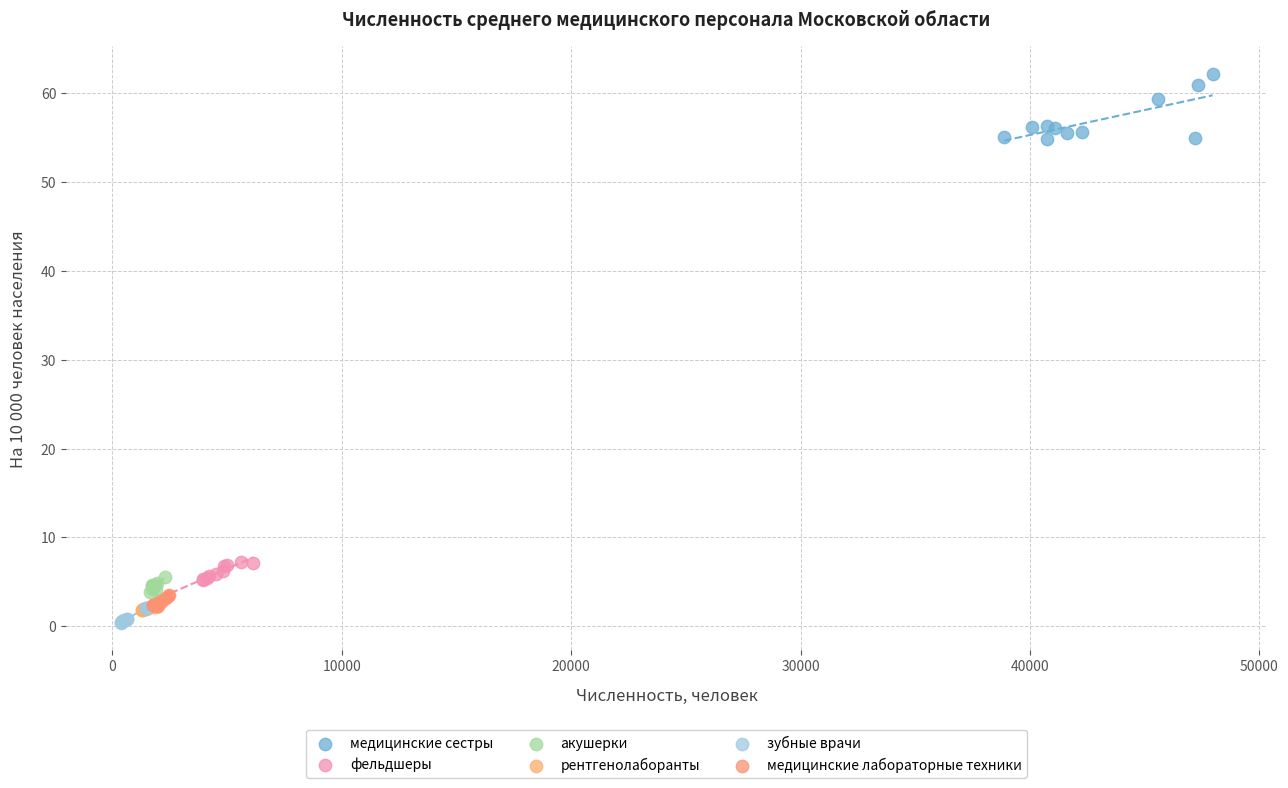

What are all the series names shown in the legend?

медицинские сестры, фельдшеры, акушерки, рентгенолаборанты, зубные врачи, медицинские лабораторные техники